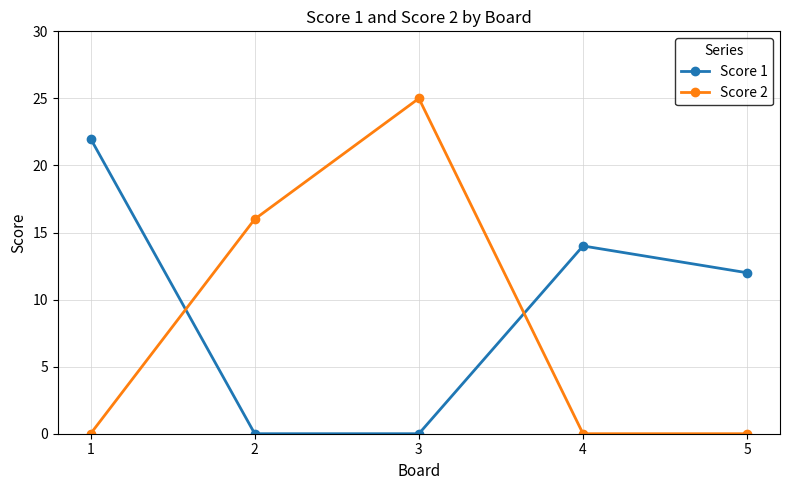

Which series has the widest spread of values?

Score 2